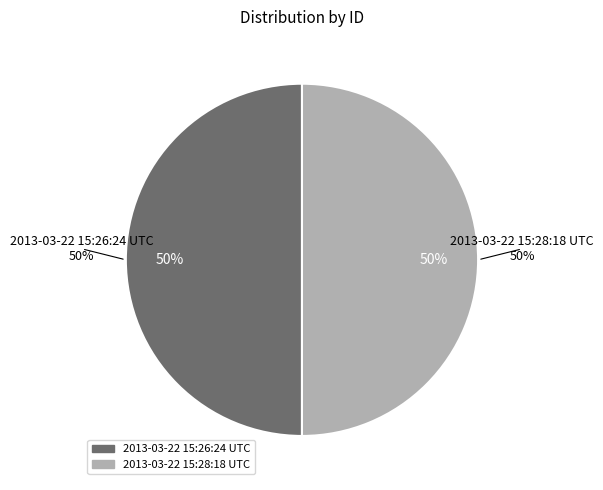

The 2013-03-22 15:28:18 UTC slice represents 43% of the pie. True or false?

False